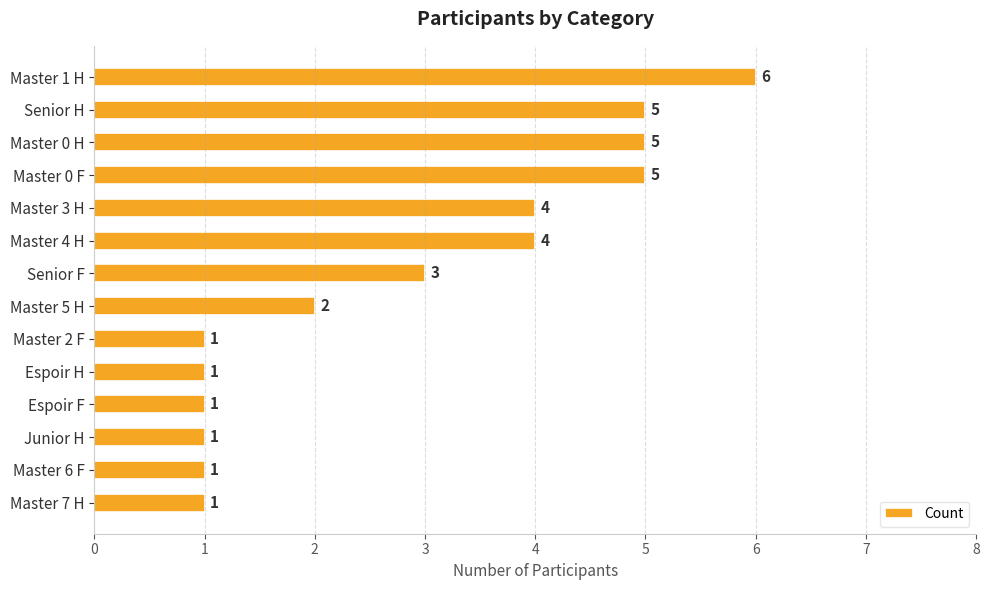

What is the difference between the maximum and minimum values?

5